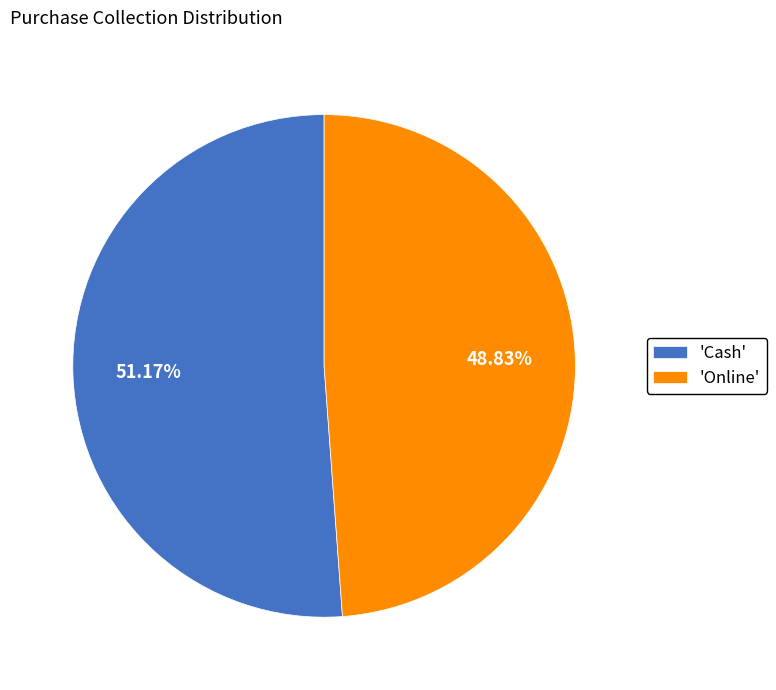

Do 'Online' and 'Cash' together represent more than half of the pie?

Yes